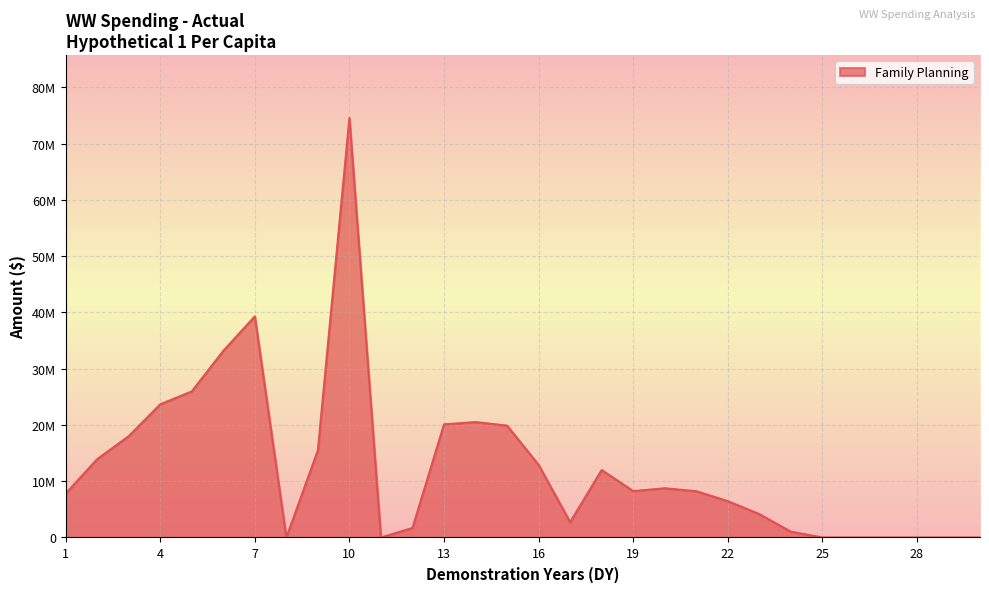

Does the chart have visible grid lines?

Yes